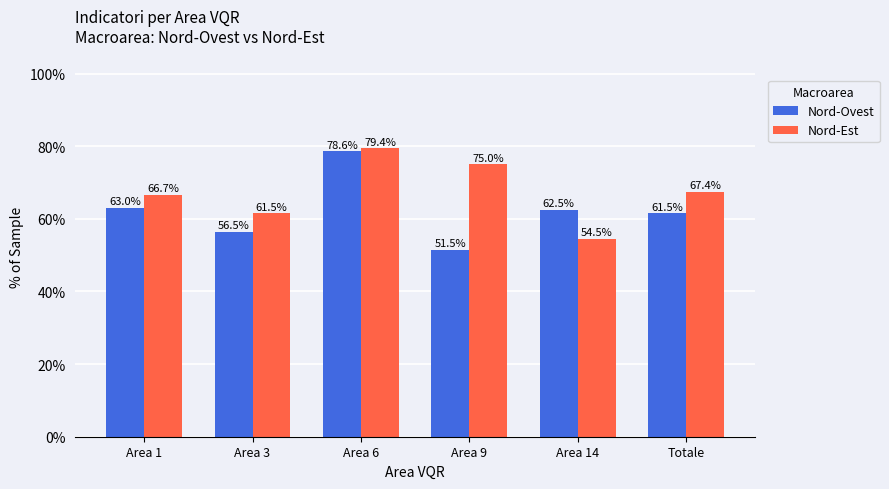

Which category has the lowest value in the Nord-Est series?

Area 14